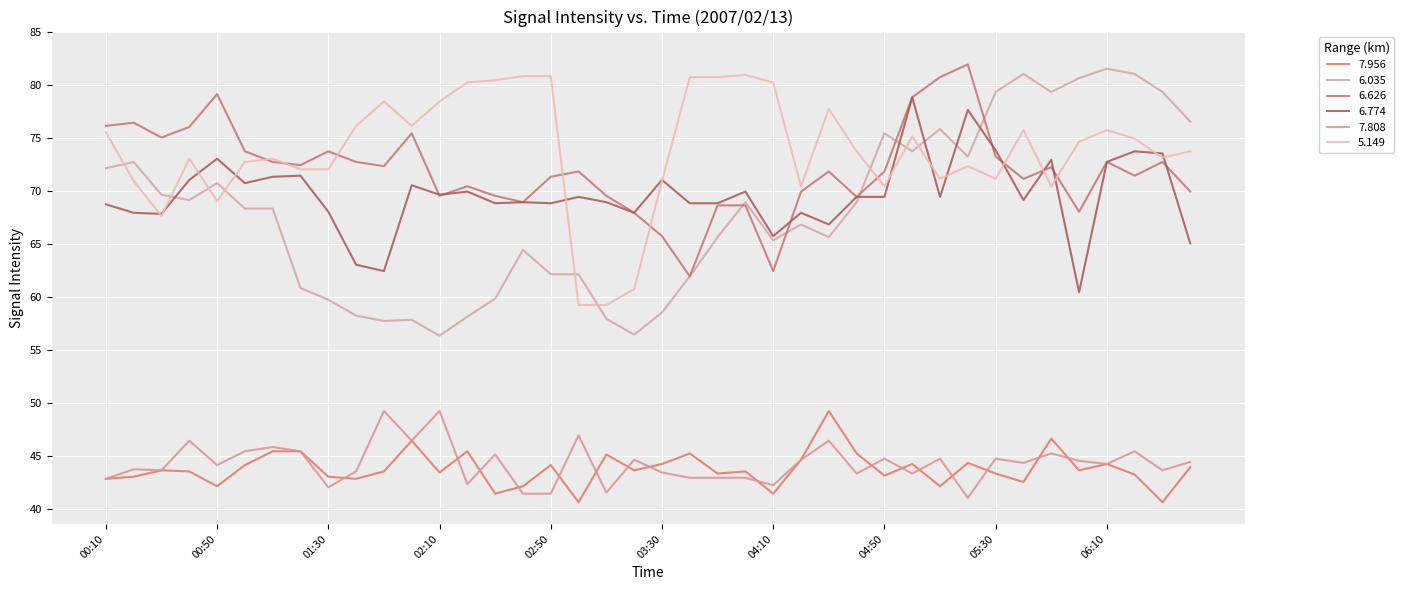

What is the highest value of the 7.808 series?

49.2